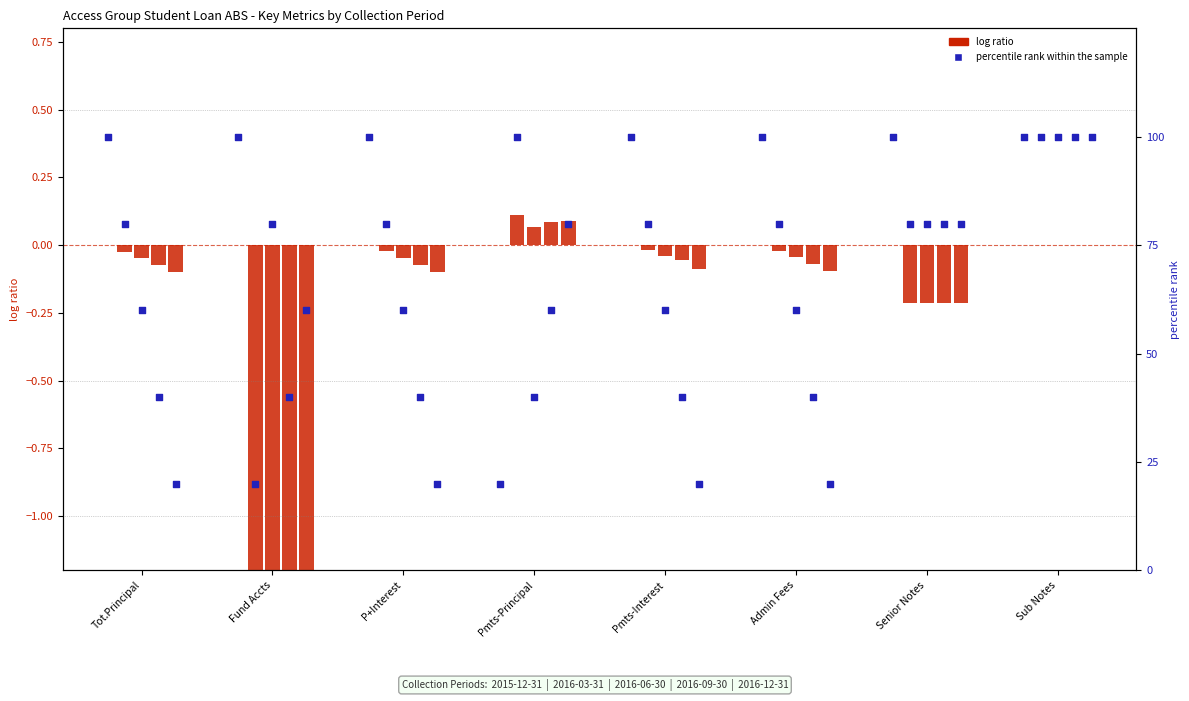

What are all the series names shown in the legend?

log ratio, percentile rank within the sample